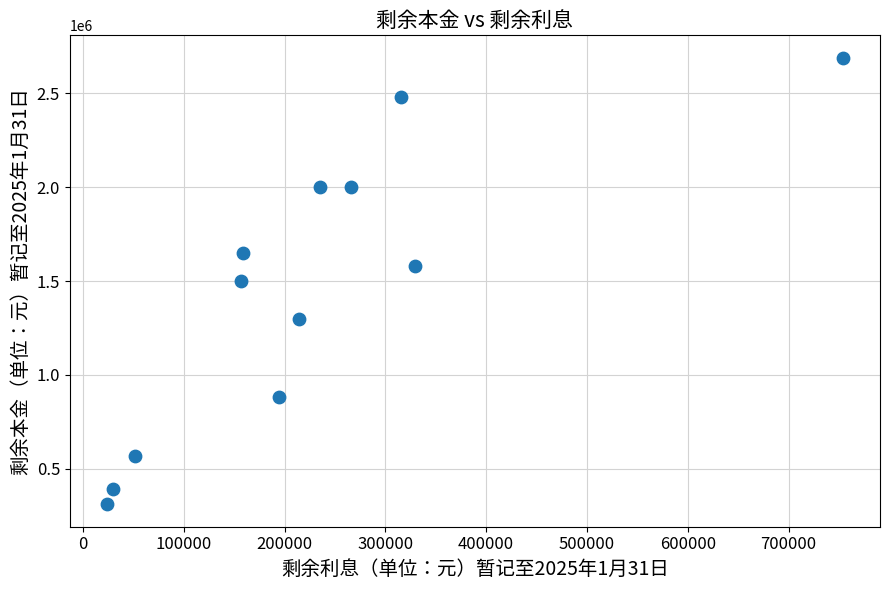

What is the range of X values (max minus min)?

730631.0